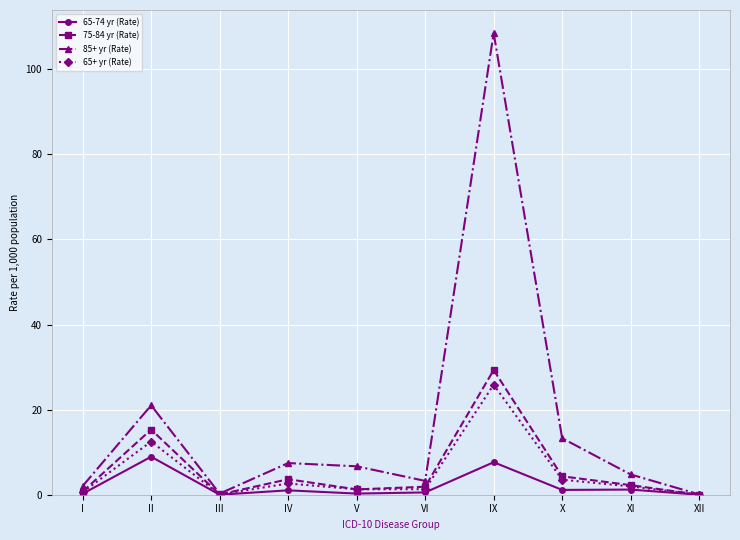

How many values in the 85+ yr (Rate) series are below 6?

5